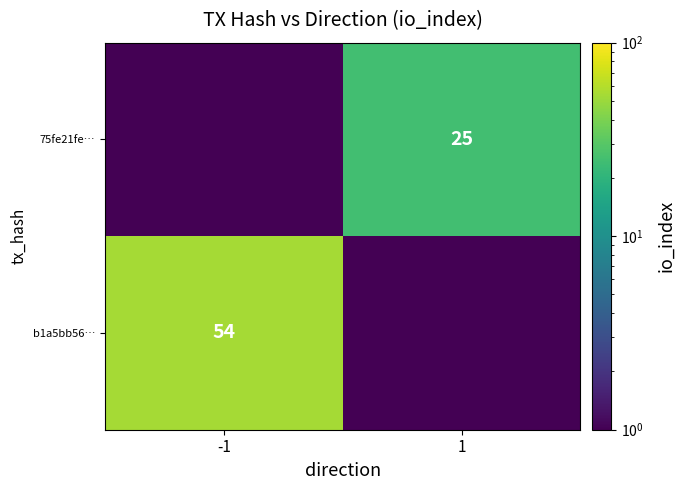

The b1a5bb56… series shows 11.5 at -1. True or false?

False